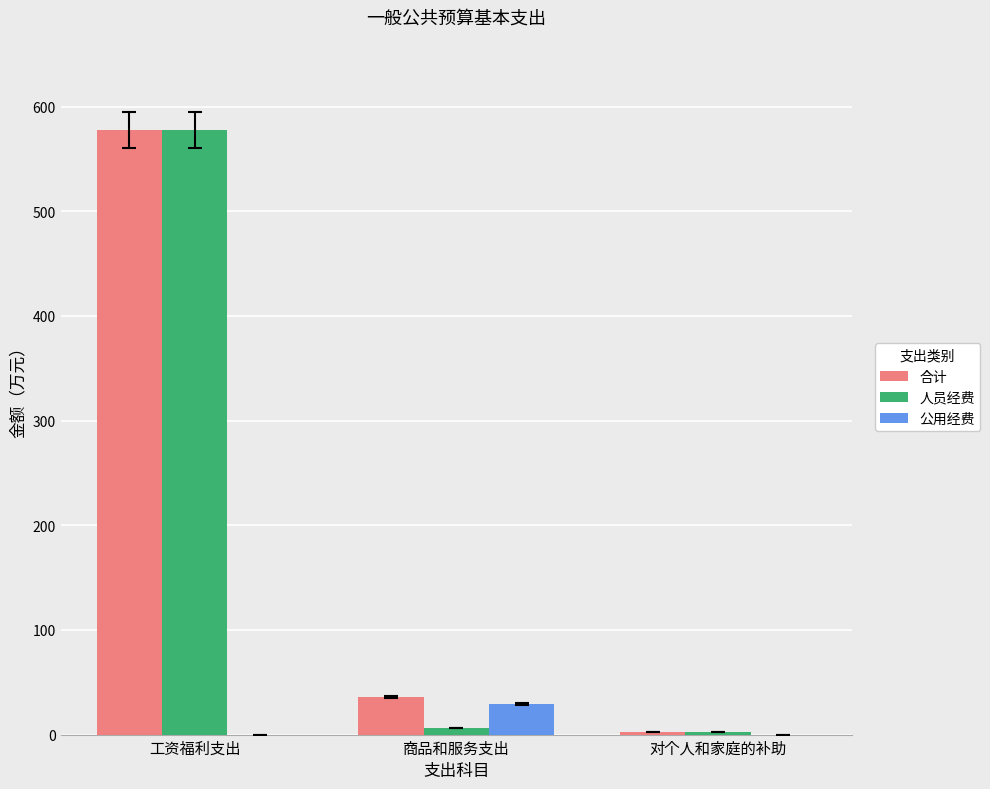

What are all the series names shown in the legend?

合计, 人员经费, 公用经费